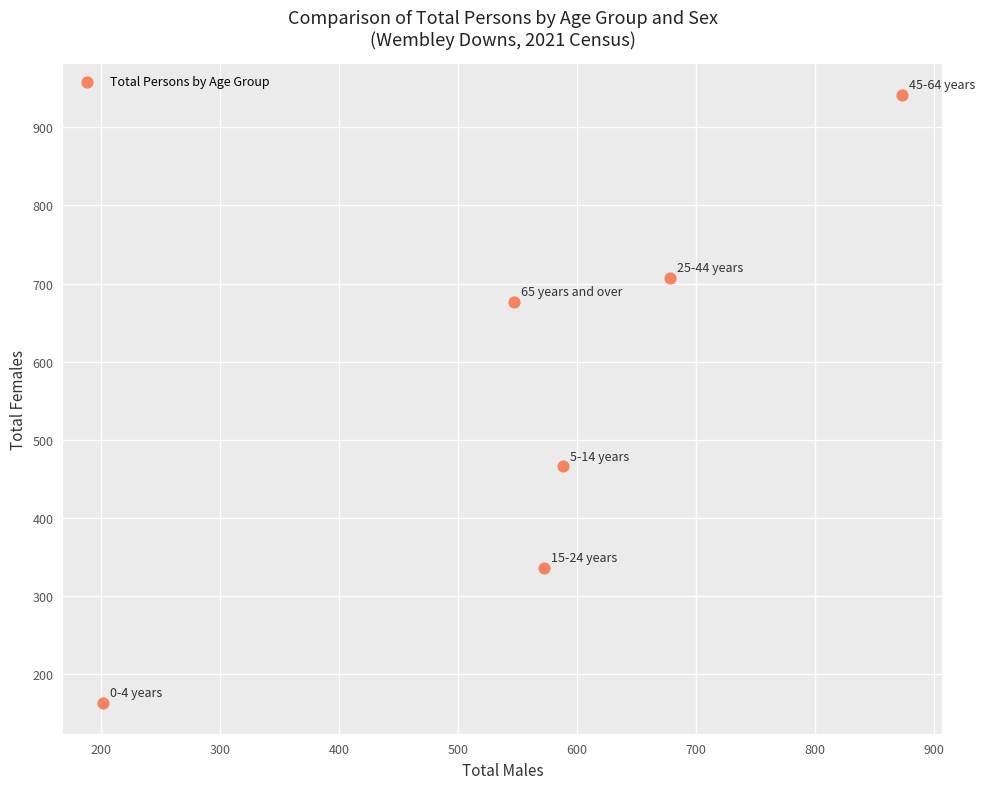

What Y value in the scatter plot is closest to 552?

466